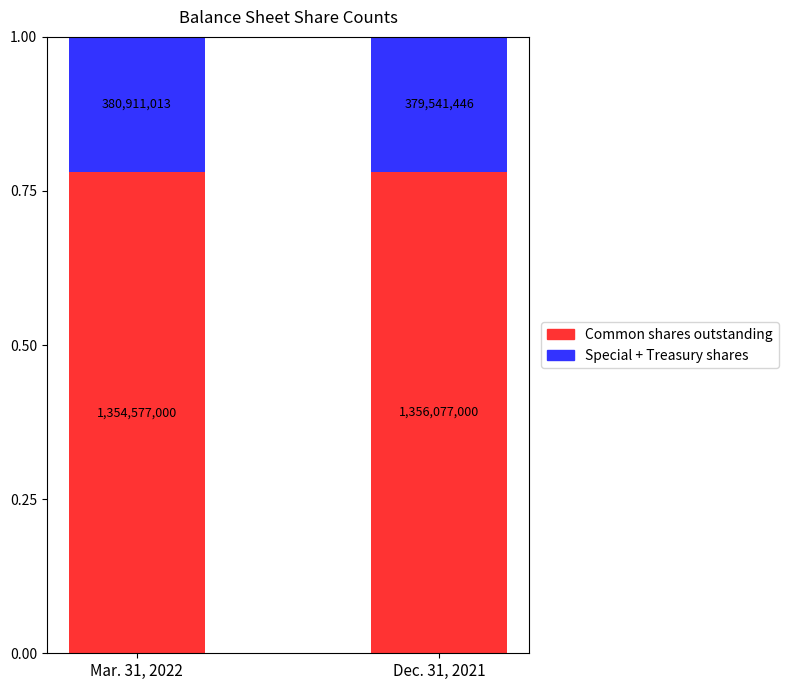

Are the bars grouped side by side (vs. stacked)?

No